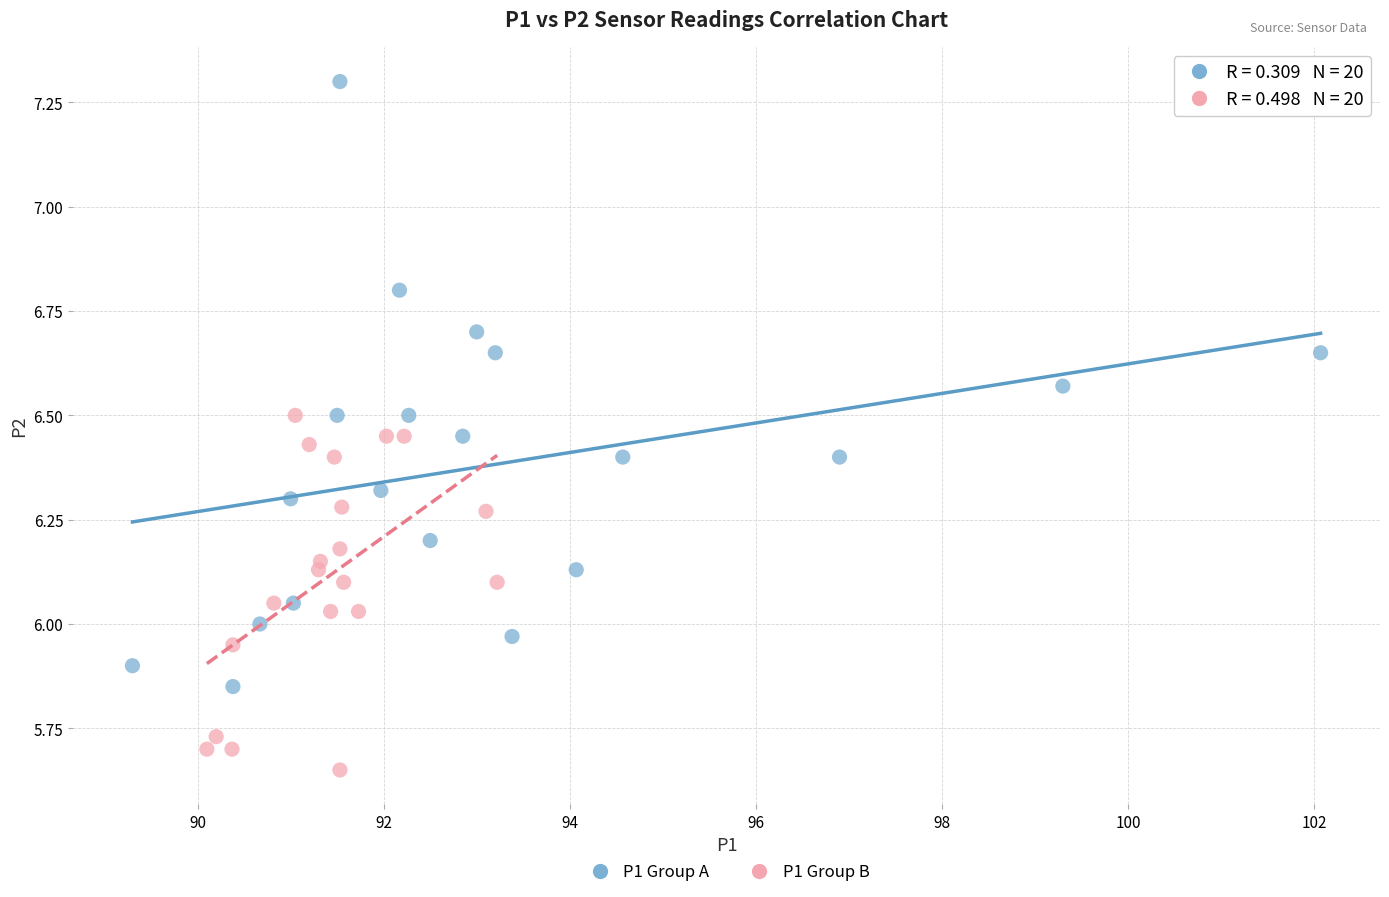

Which series contains the highest Y value?

P1 Group A